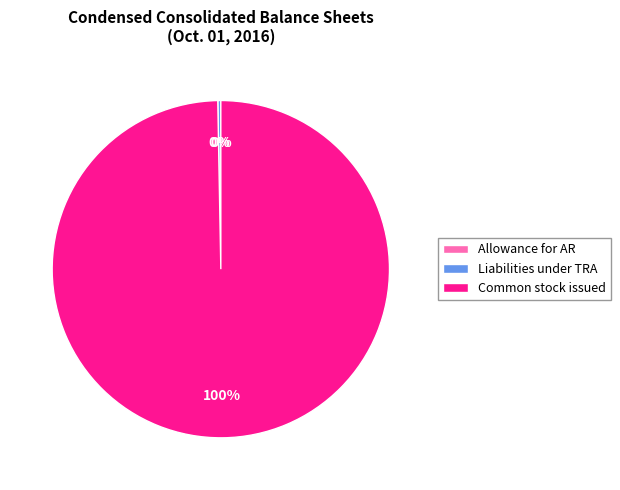

What is the ratio of the value at Common stock issued to the value at Liabilities under TRA?

345.4